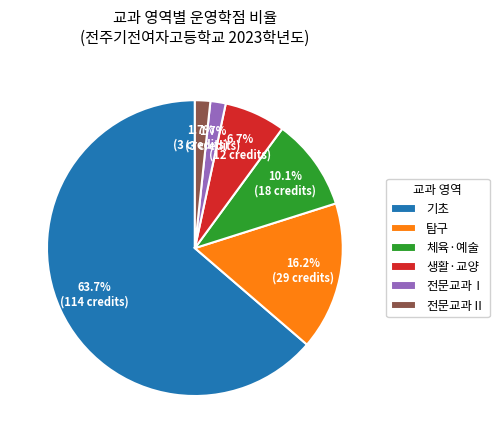

Does 기초 represent more than half of the total?

Yes